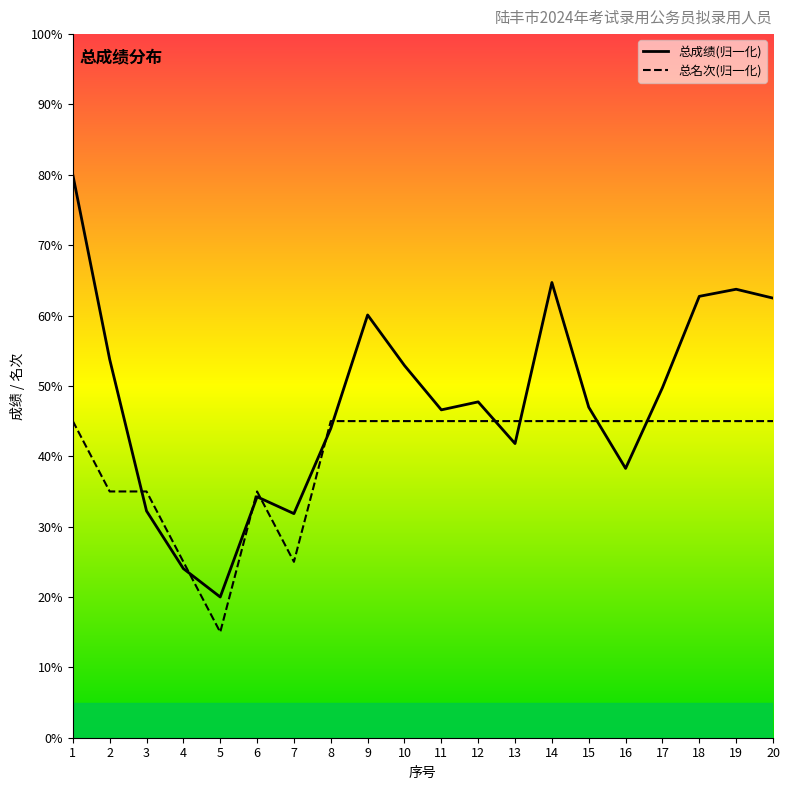

What is the value of the 总名次 point at the 3rd from the left?

35.0